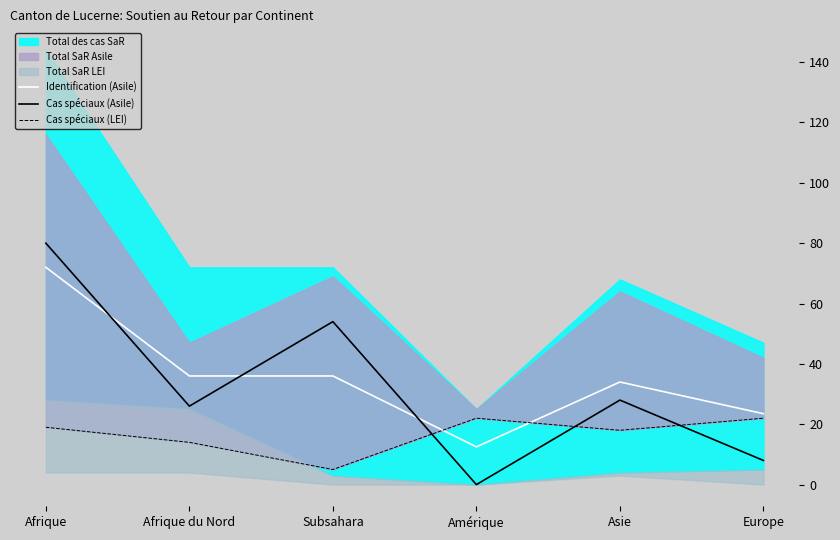

True or false: Identification (Asile) has more than 0 interior local peaks.

True